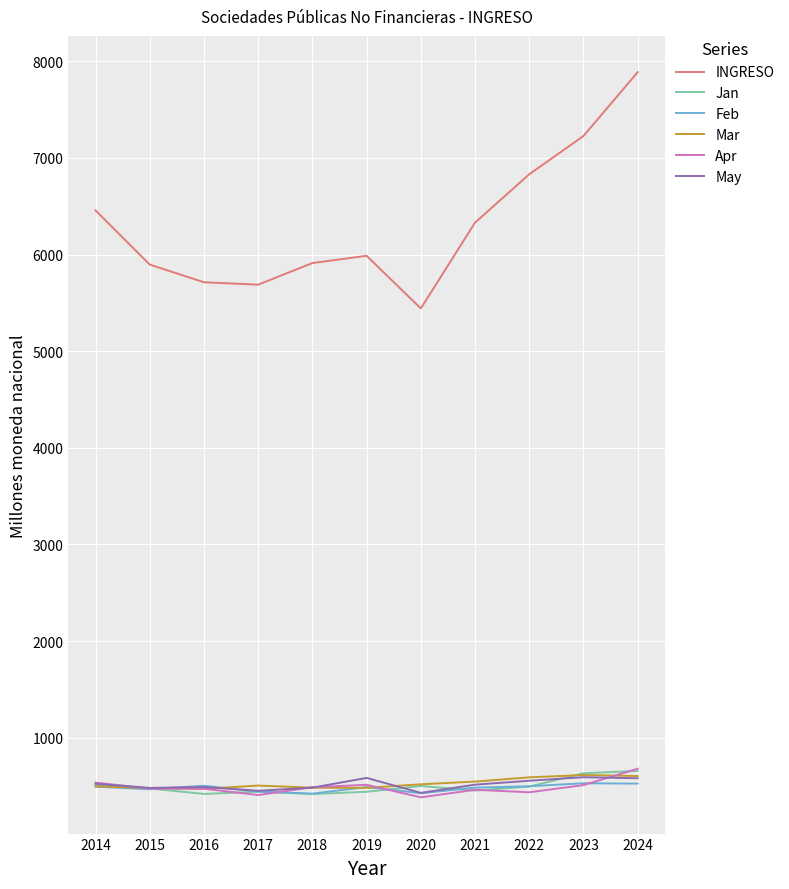

True or false: Mar and INGRESO intersect in this chart.

False